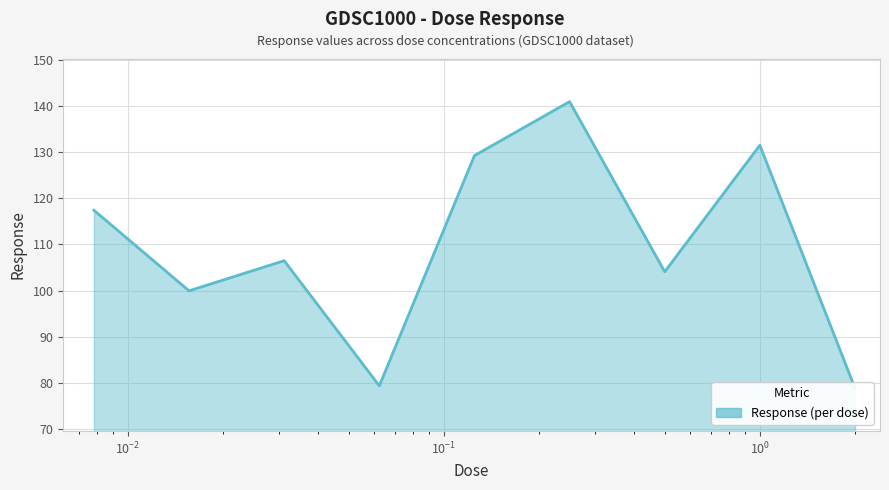

What is the maximum value shown in the chart?

141.0